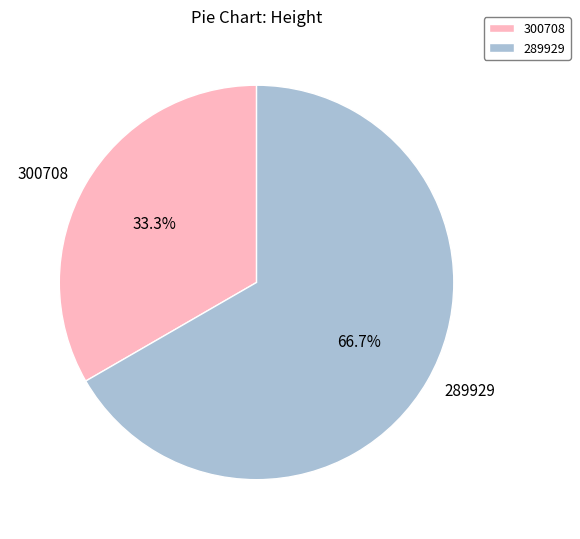

Count the number of slices in the pie.

2